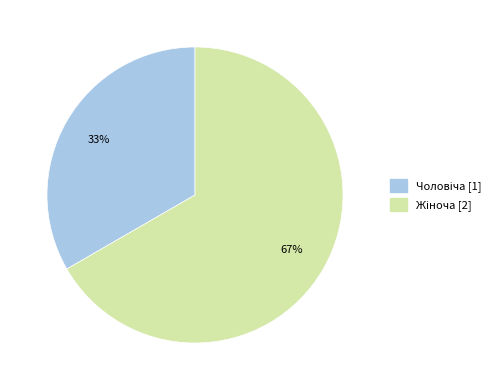

To the nearest percent, what is the average slice percentage?

50%